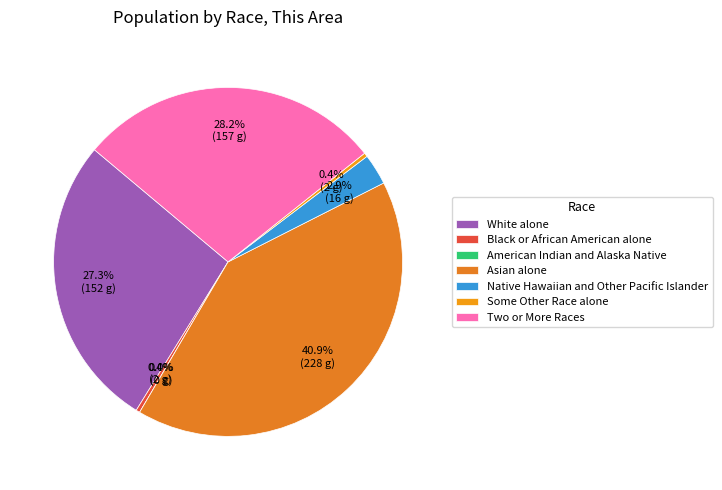

What is the largest slice in the pie chart?

Asian alone